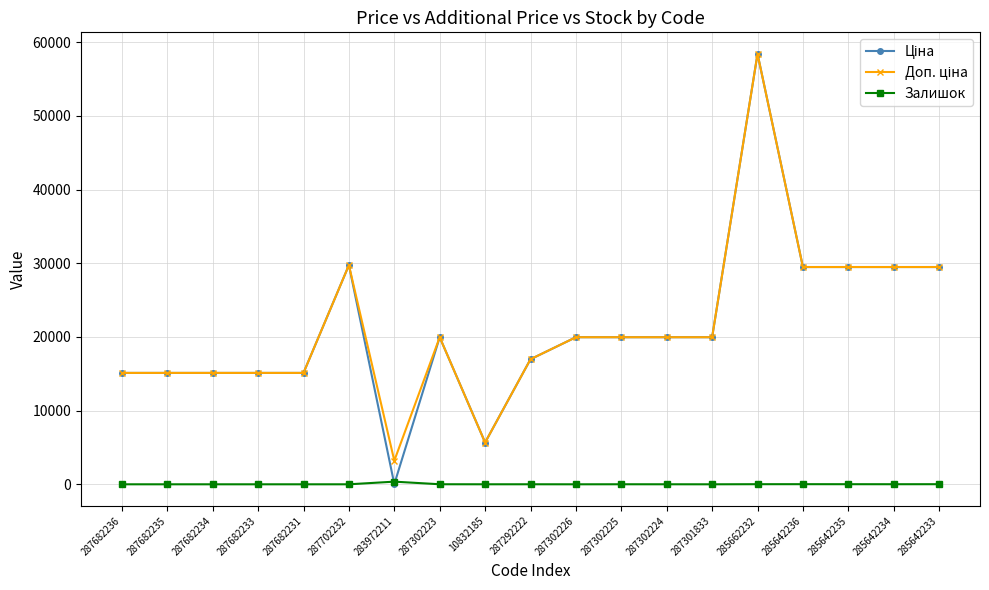

How many categories are shown in the chart?

19